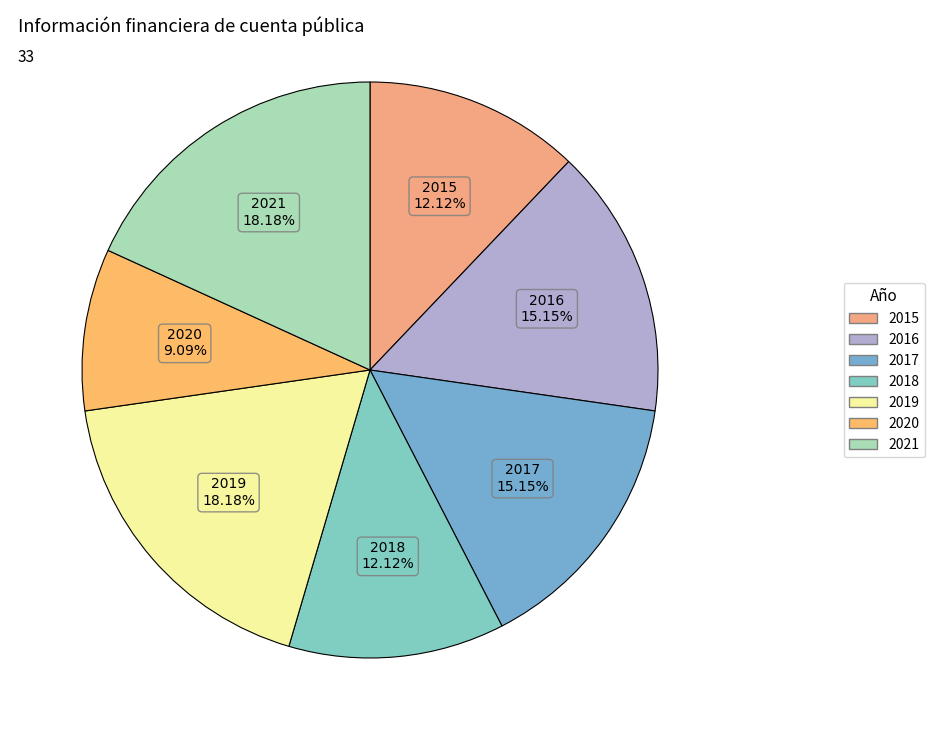

Which has a higher value, 2021 or 2018?

2021